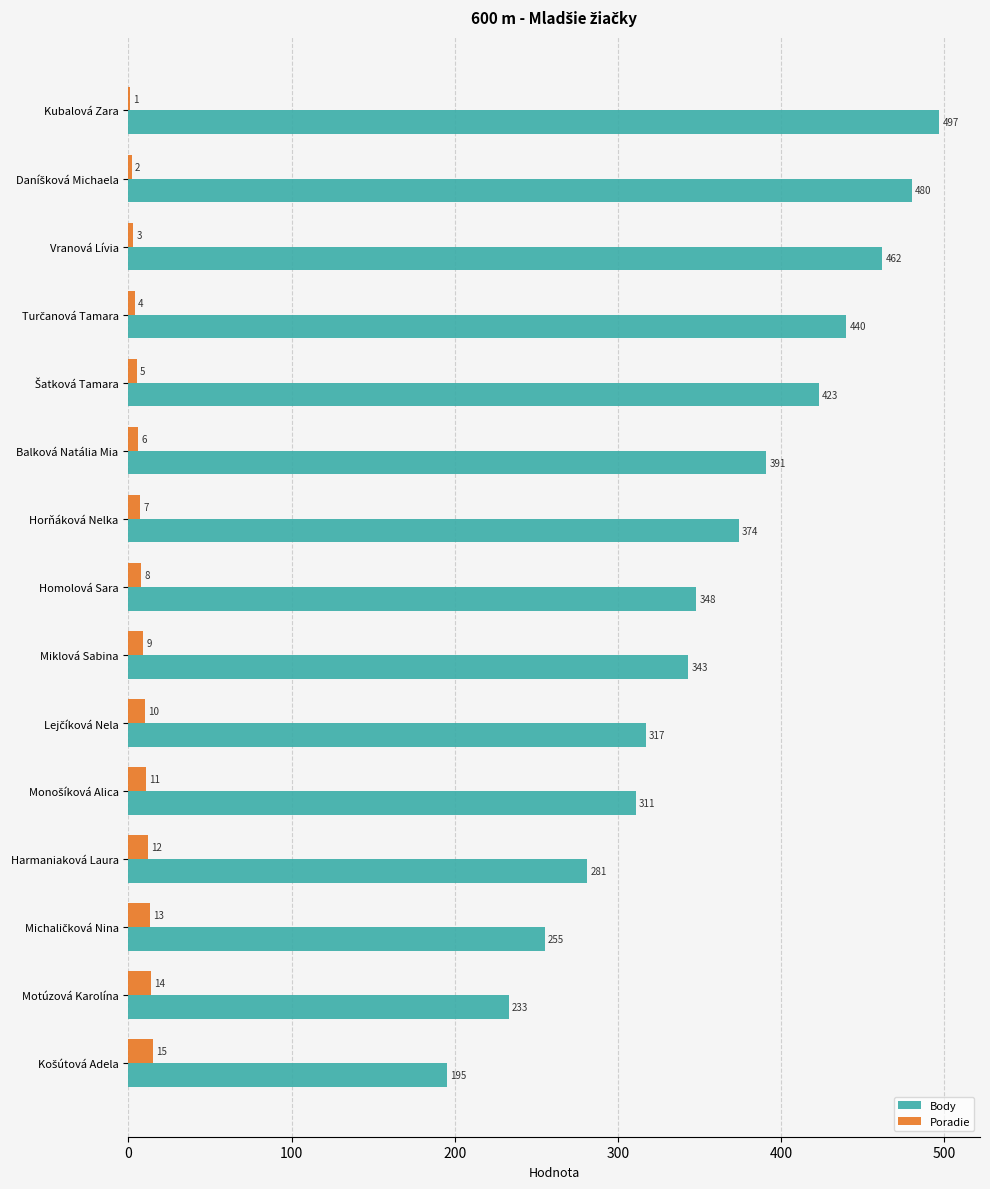

What is the maximum value shown in the chart?

497